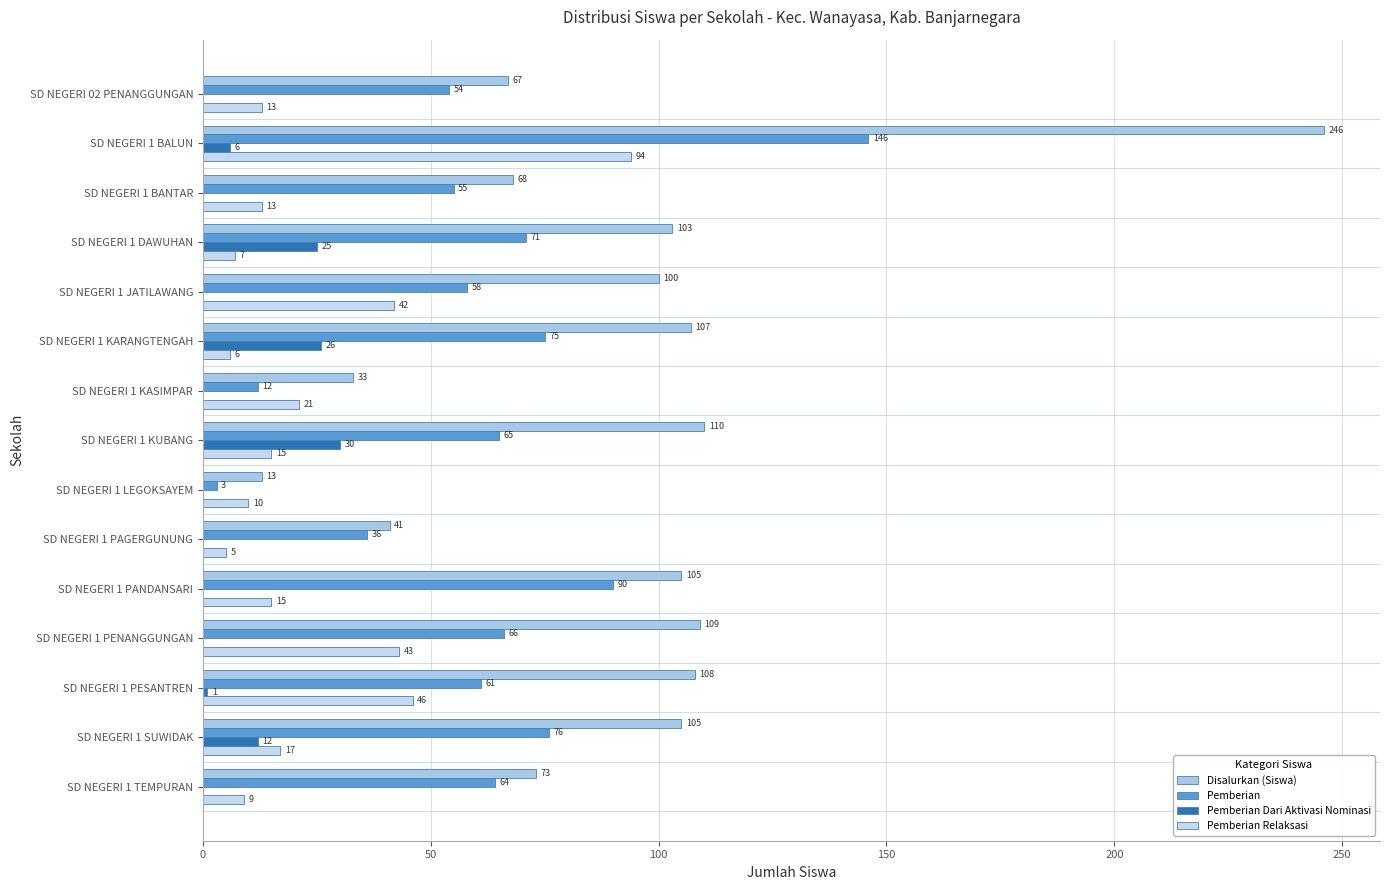

How many values in Pemberian Dari Aktivasi Nominasi are above zero?

6